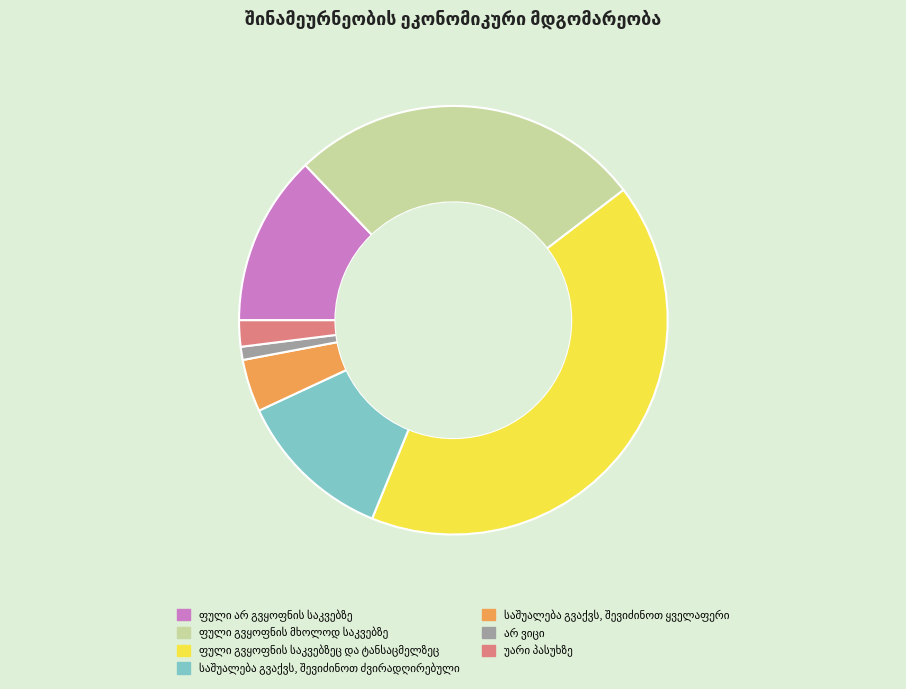

Is there a majority slice in this chart?

No